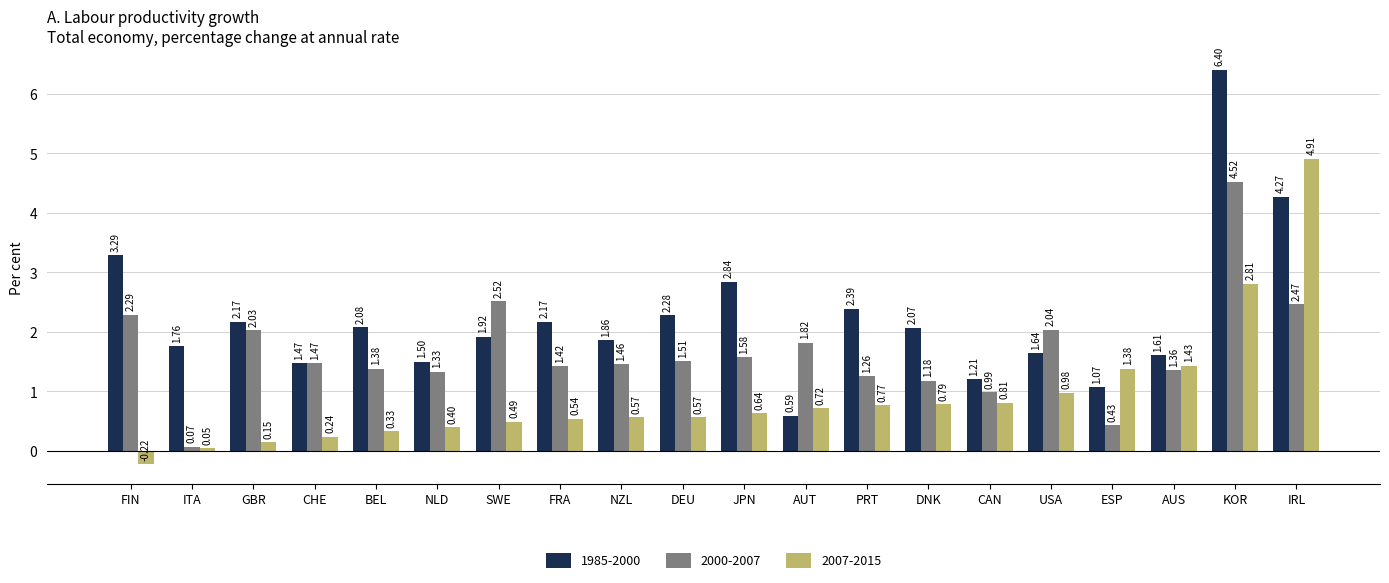

What is the difference between the second highest and second lowest values in the 1985-2000 series?

3.2